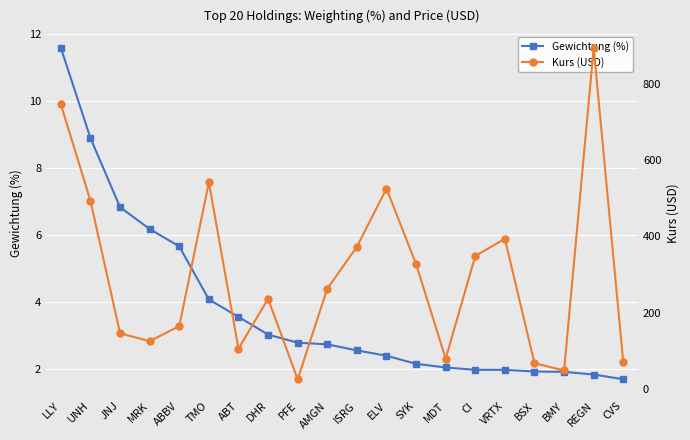

The value of Gewichtung (%) at UNH is 8.9. True or false?

True